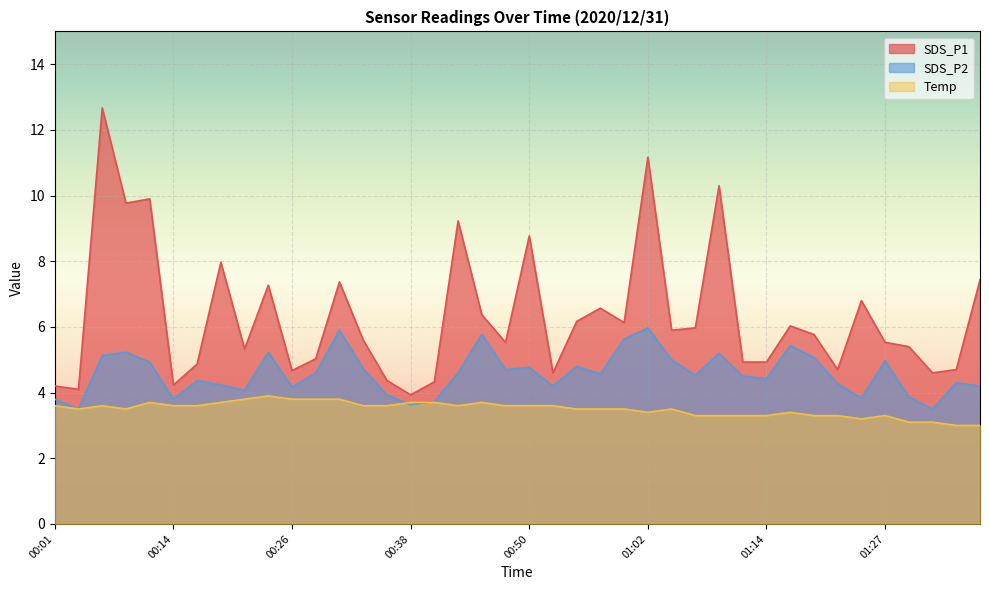

How many values in the SDS_P2 series exceed 4?

31